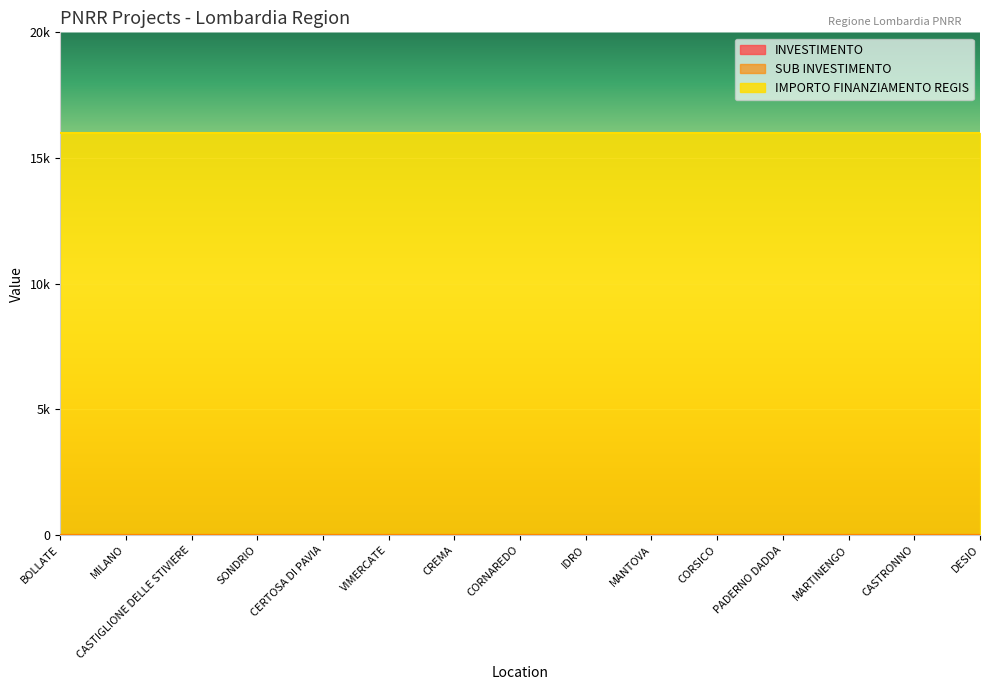

Rank the series by their maximum value, from highest to lowest.

IMPORTO FINANZIAMENTO REGIS, INVESTIMENTO, SUB INVESTIMENTO